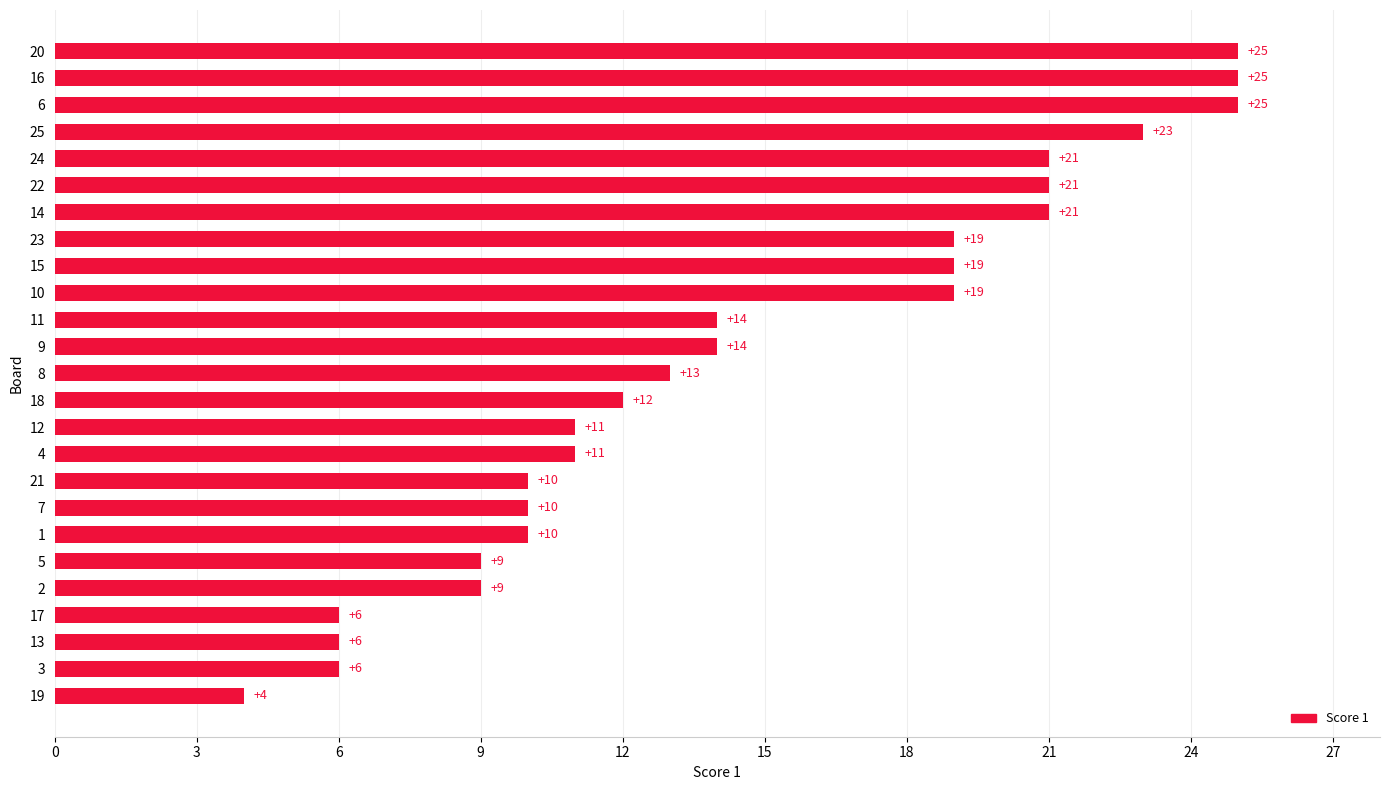

What is the difference between the maximum and minimum values?

21